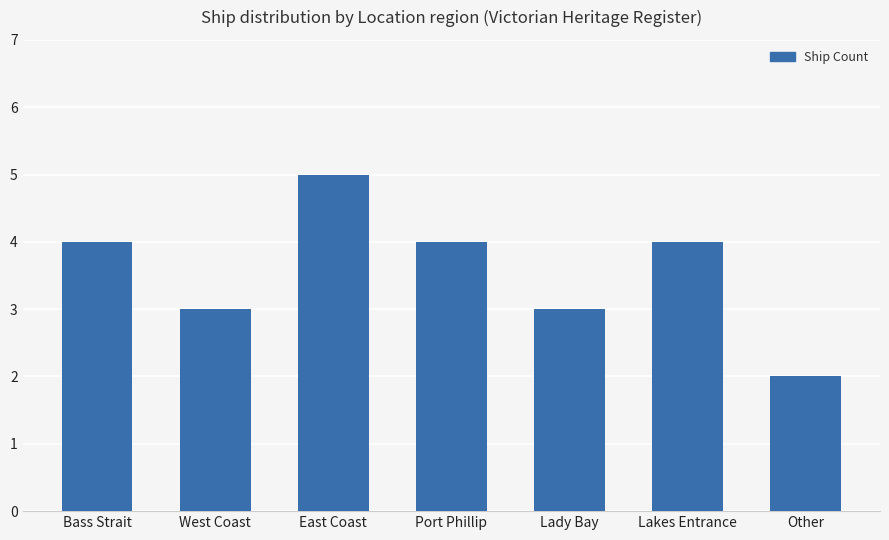

The chart shows a value of 7 at East Coast. True or false?

False